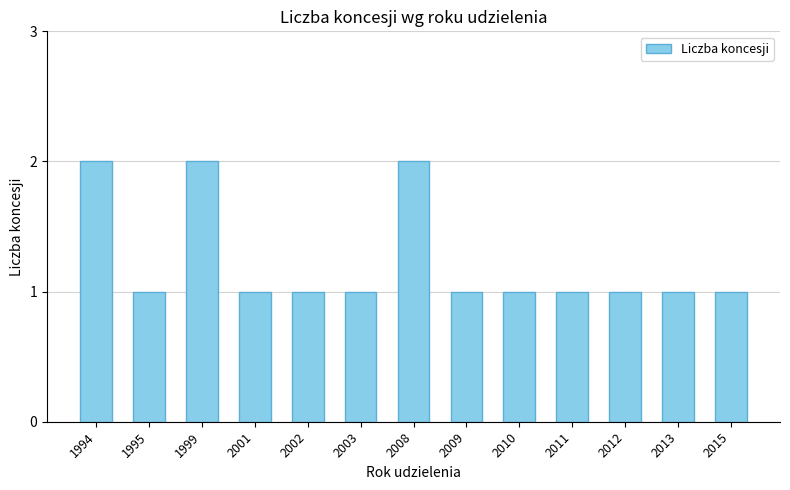

How many bars are there in total?

13